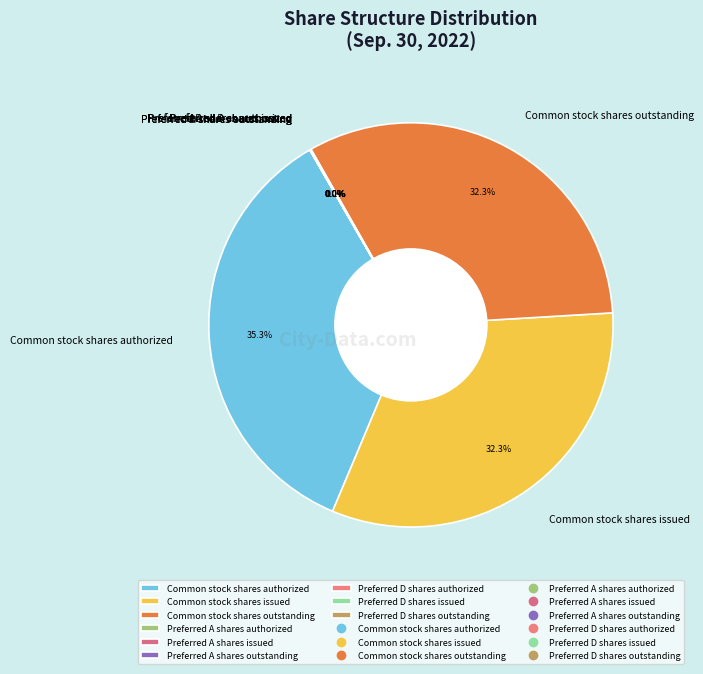

Is there any slice that represents more than half of the pie?

No